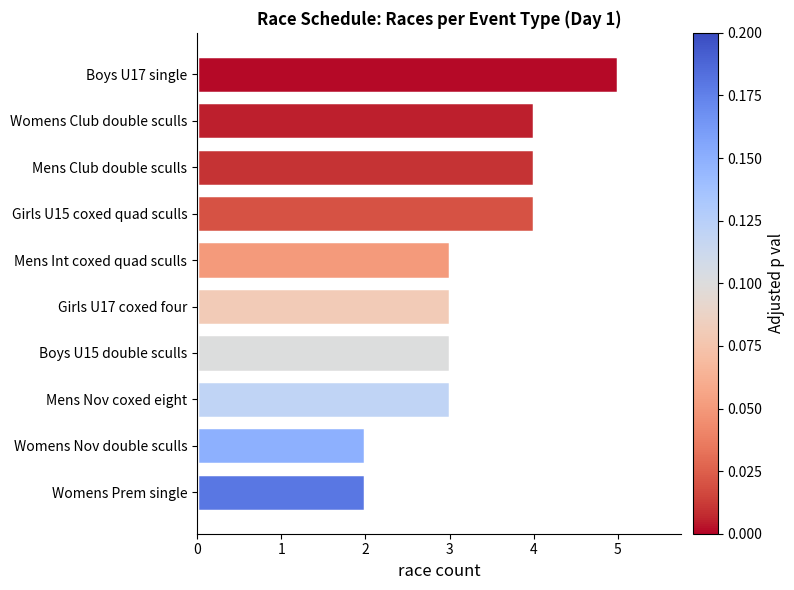

What position from the top is Girls U17 coxed four?

6